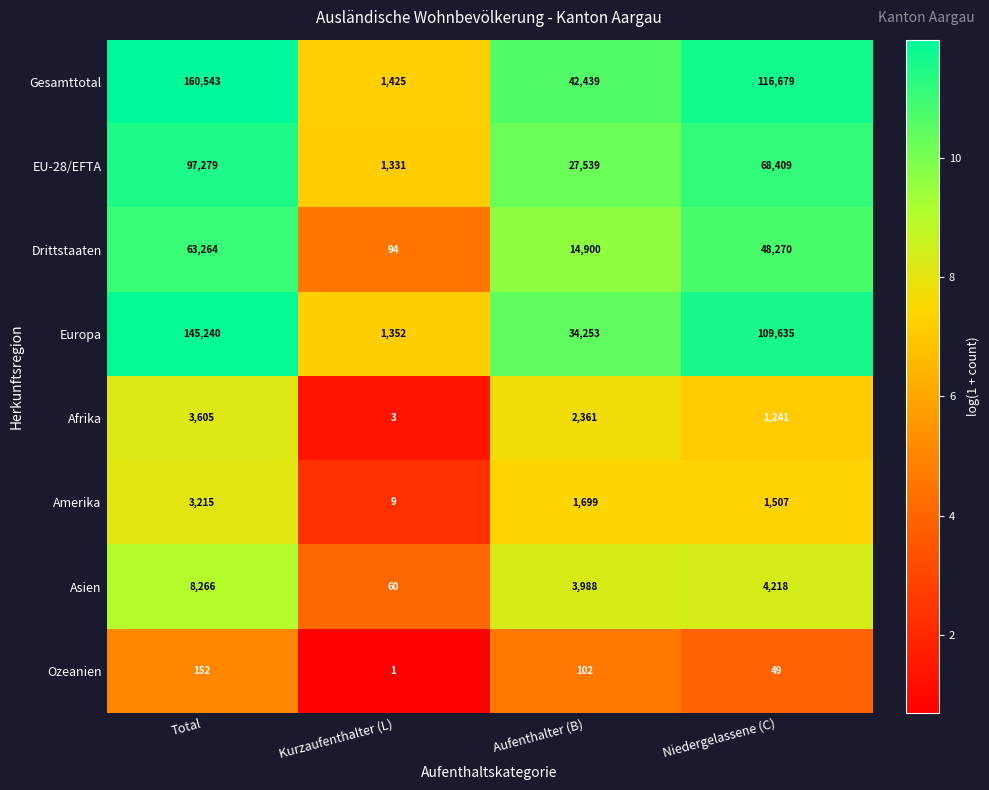

The EU-28/EFTA series shows 774 at Kurzaufenthalter (L). True or false?

False